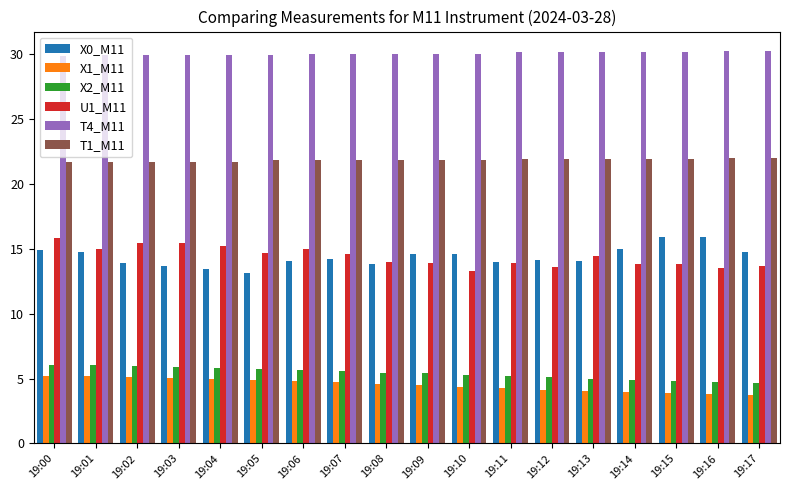

Does the chart contain any negative values?

No